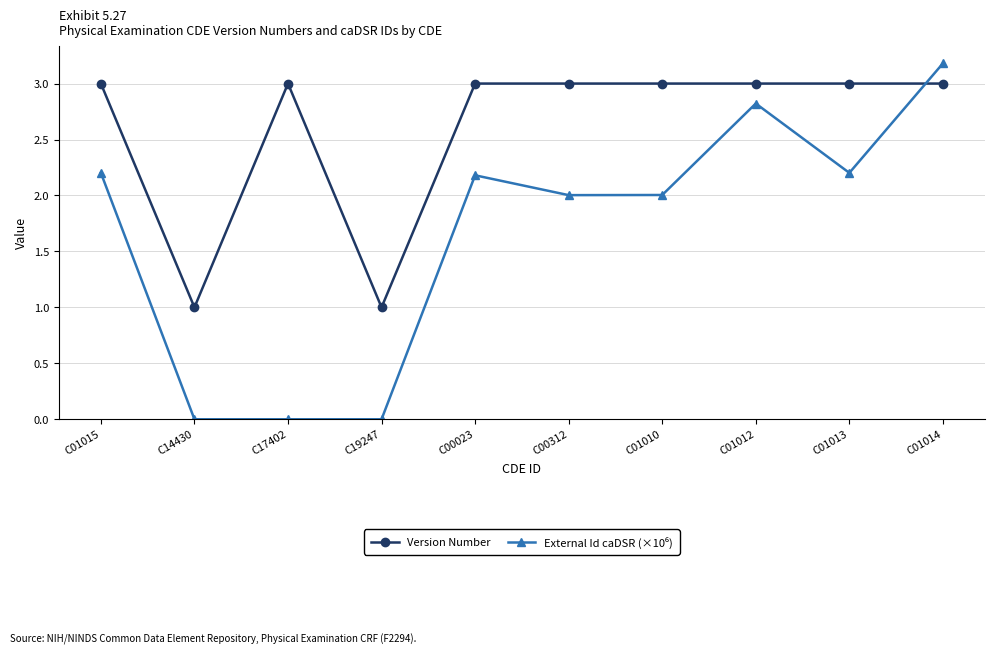

What is the label of the 3rd point from the left?

C17402